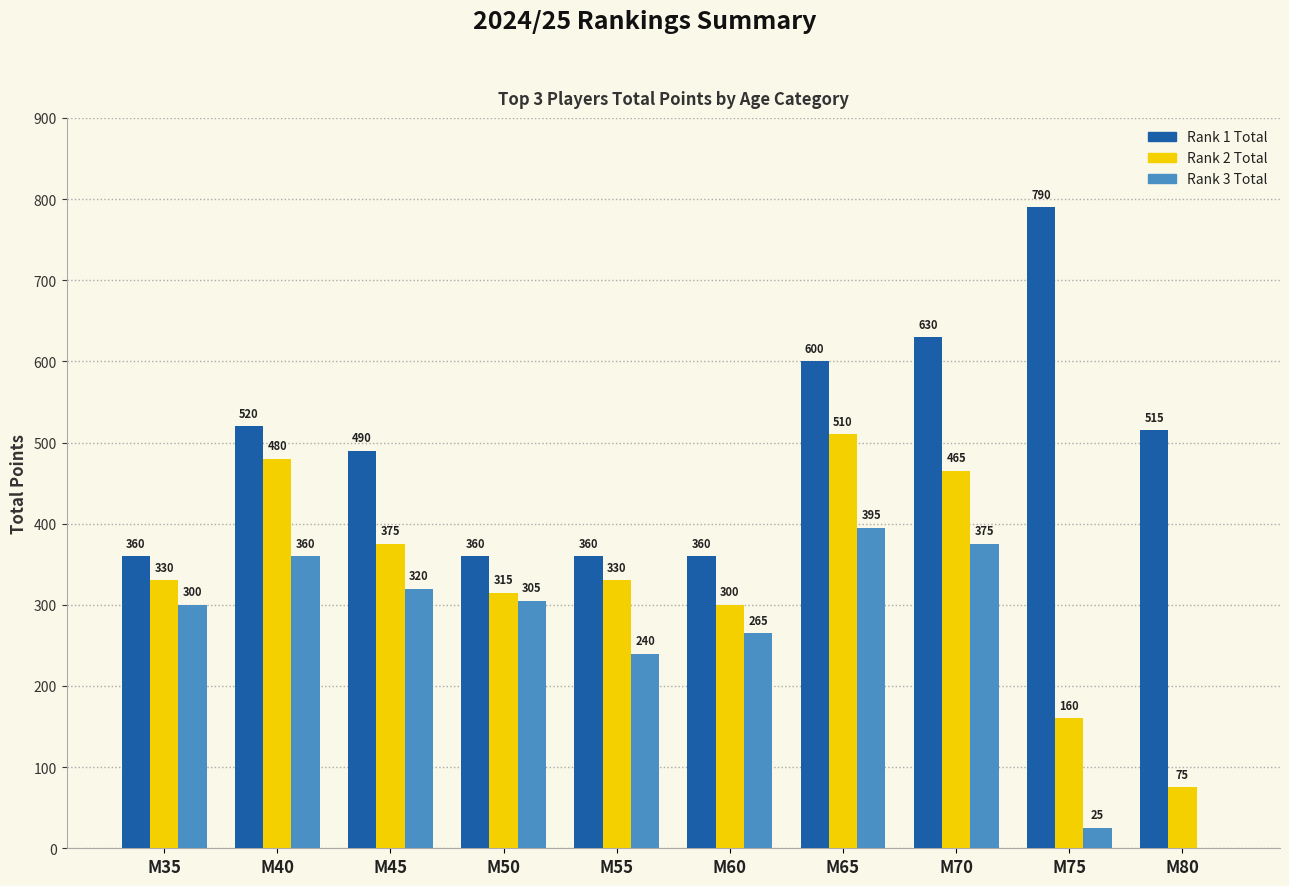

What is the sum of the Rank 2 Total values at M45 and M50?

690